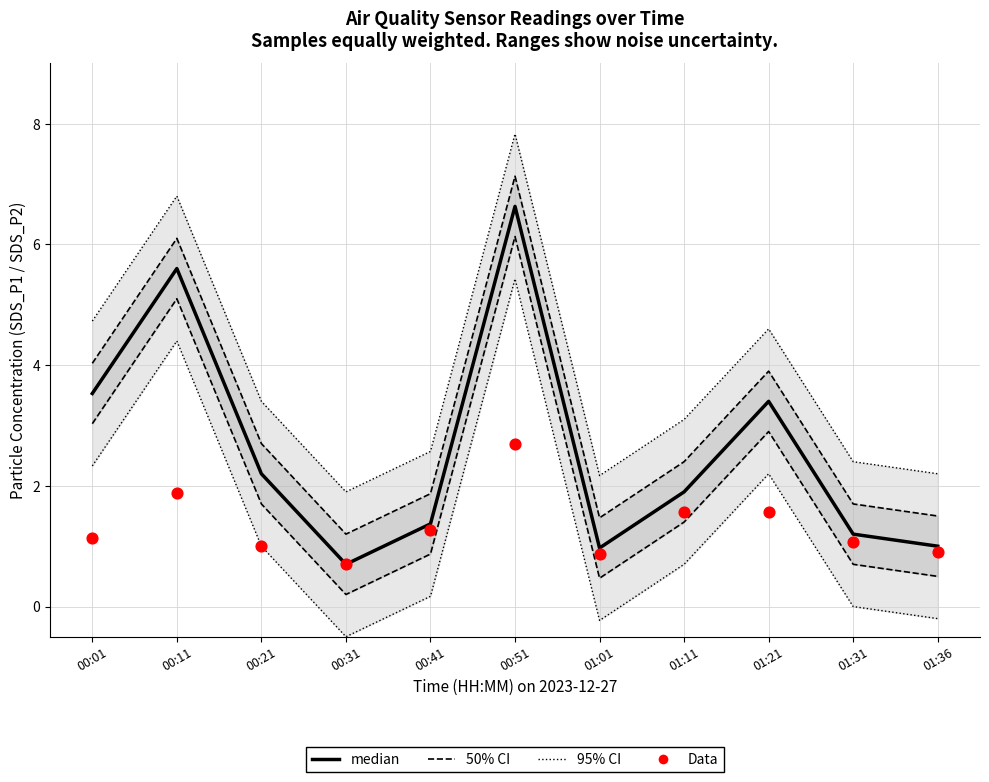

What are all the series names shown in the legend?

95% CI, 50% CI, median, Data